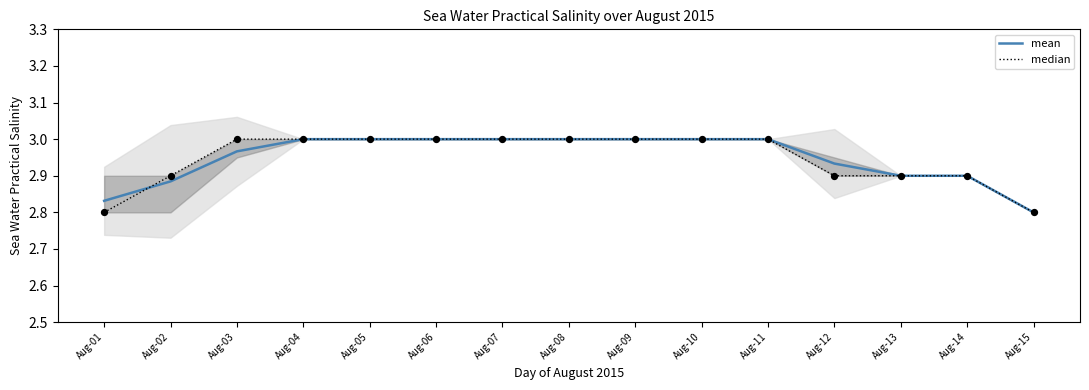

Which series has the largest total across all categories?

mean